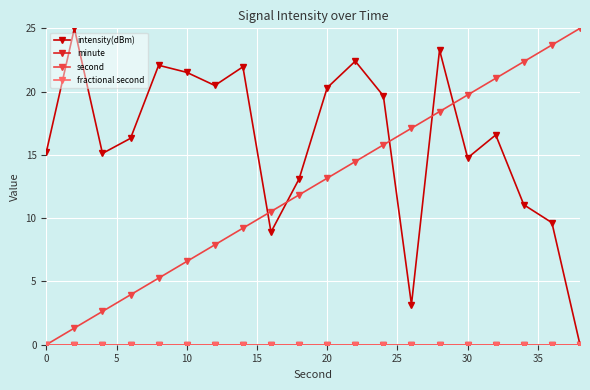

What is the sum of all intensity(dBm) values?

320.6